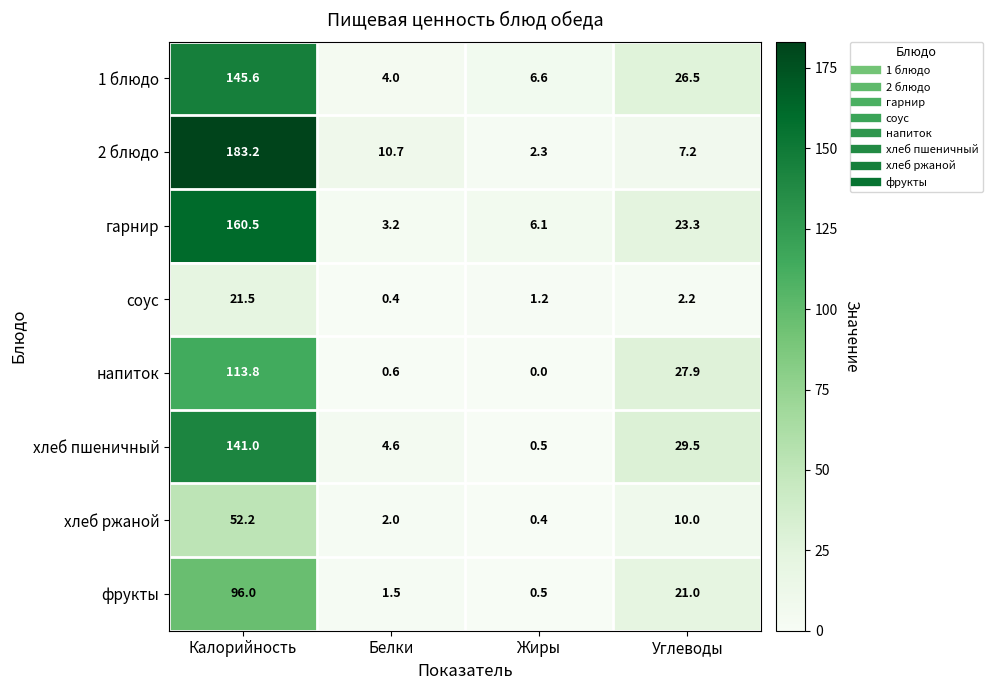

Read the гарнир value at Жиры.

6.1